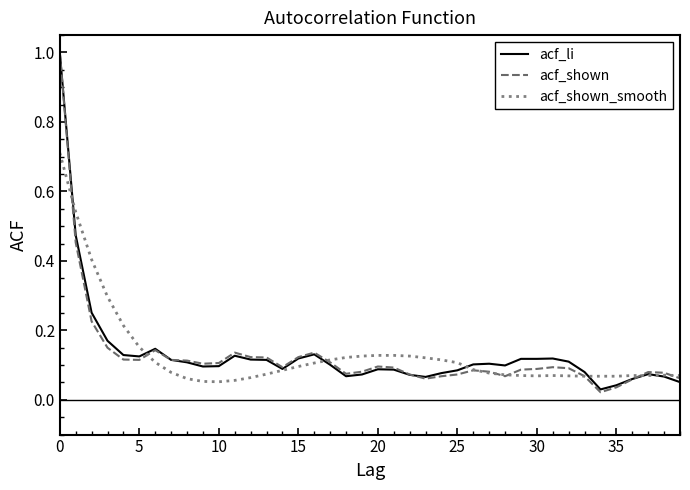

What is the highest value of the acf_li series?

1.0